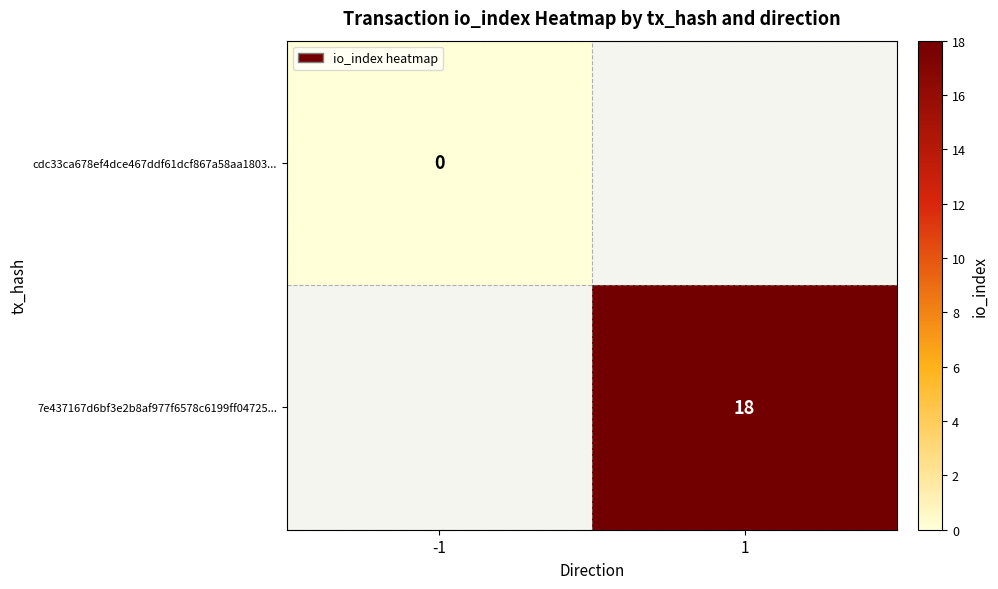

The value of 7e437167d6bf3e2b8af977f6578c6199ff04725... at 1 is 18. True or false?

True